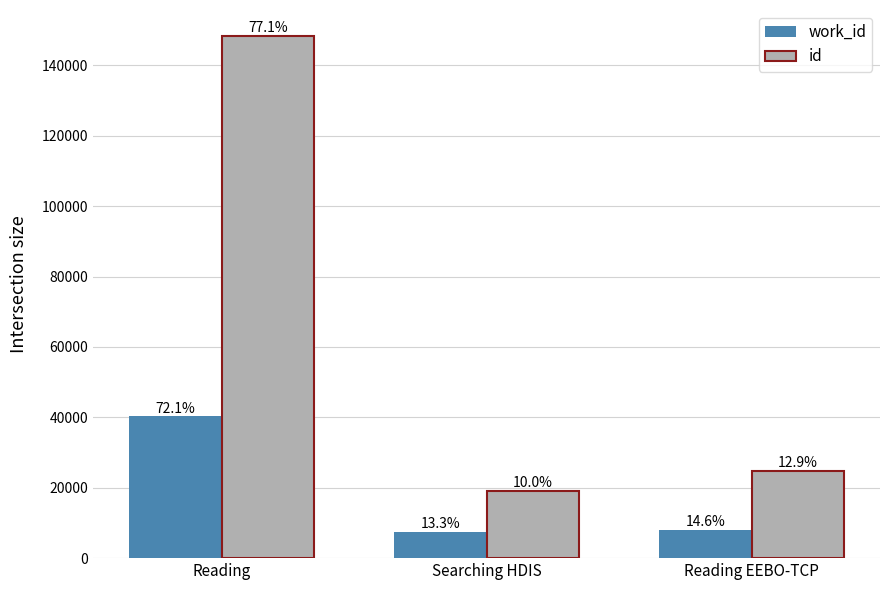

How many bars are there in total?

6